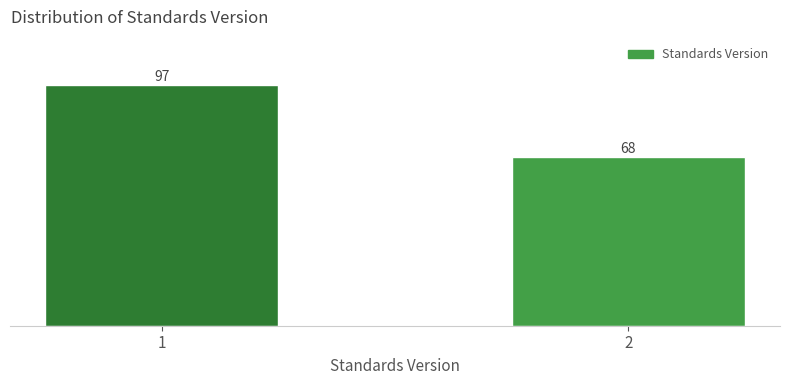

Reading right to left, transcribe all the data shown in this chart.

2=68	1=97